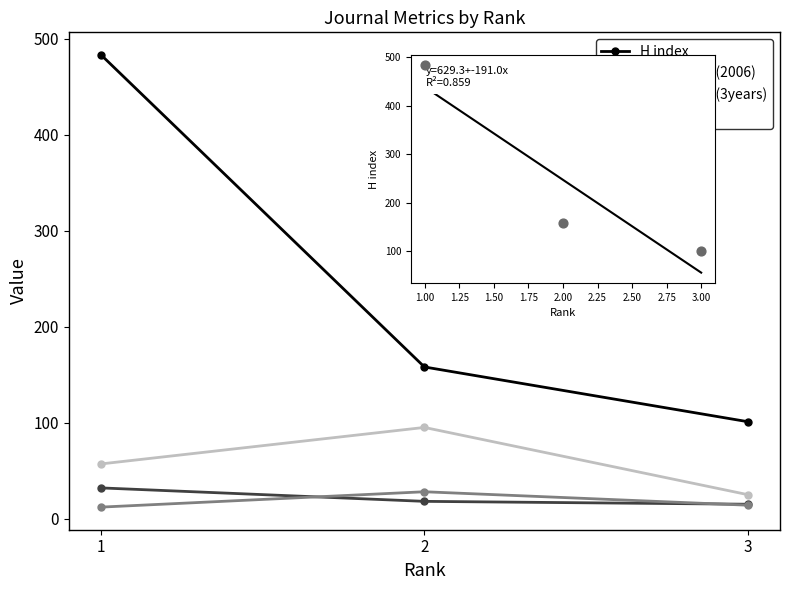

Which series reaches the minimum Y coordinate?

Total Docs. (3years)